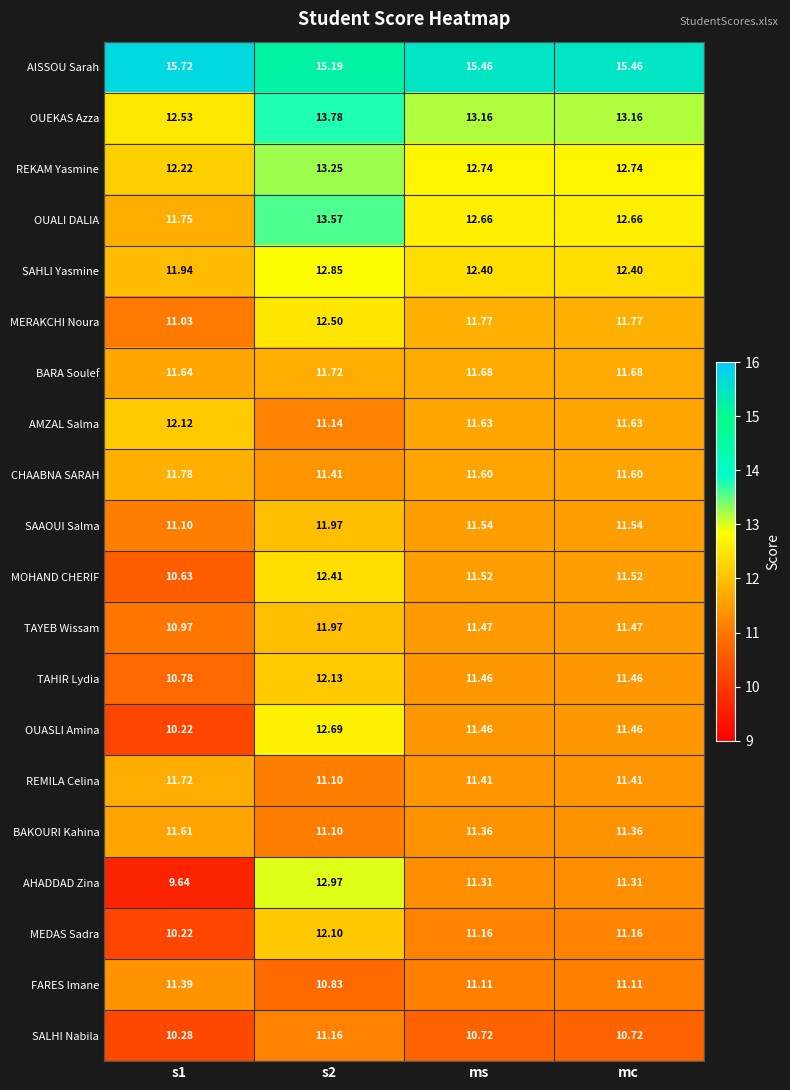

Which series has the largest range (max minus min)?

AHADDAD Zina